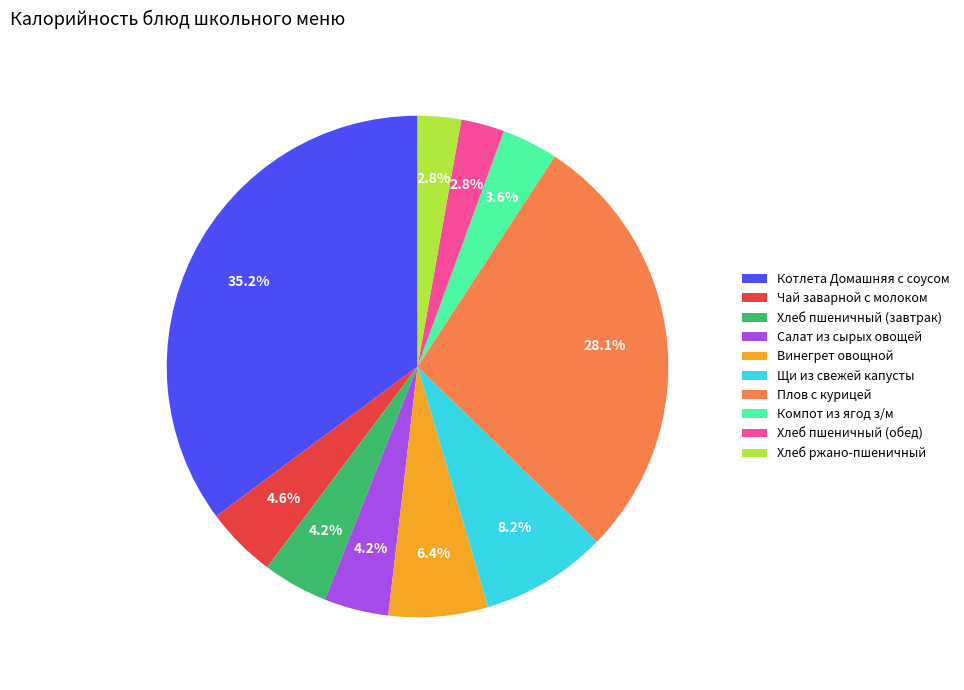

Does any single category account for the majority?

No